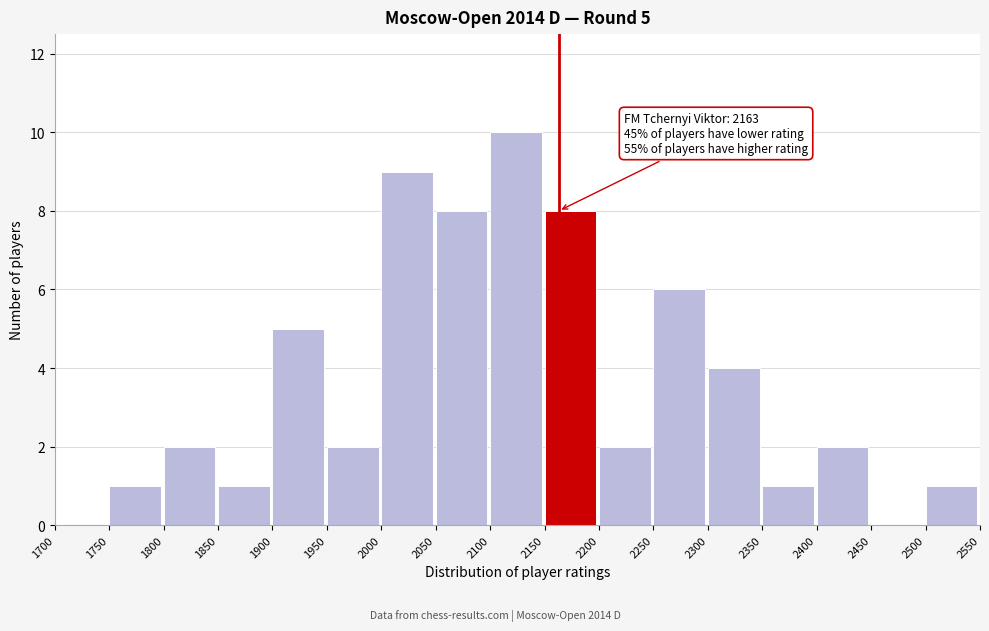

Over which range of the x-axis is the bar tallest?

2100 to 2150